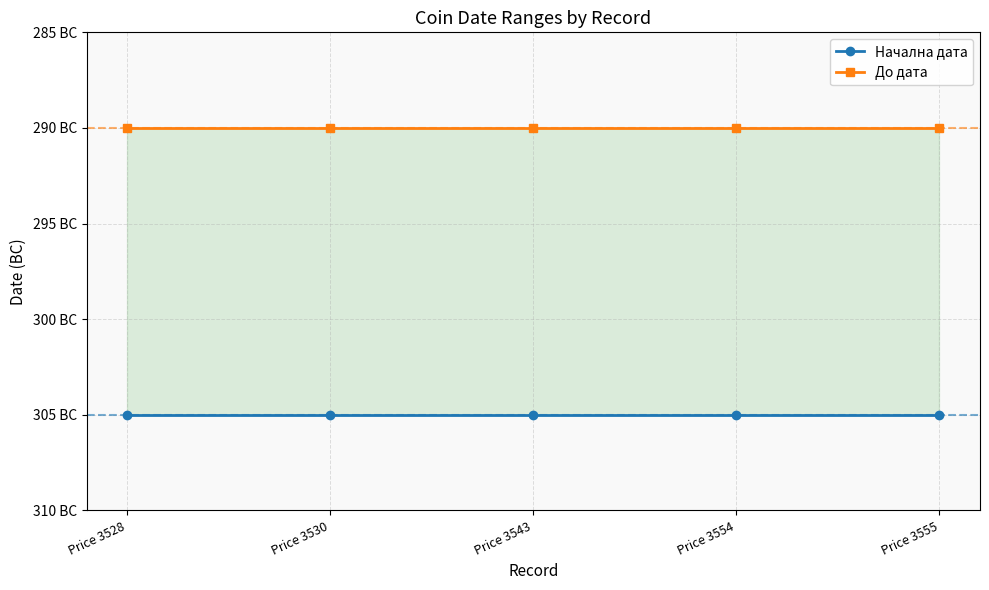

Does the chart have visible grid lines?

Yes